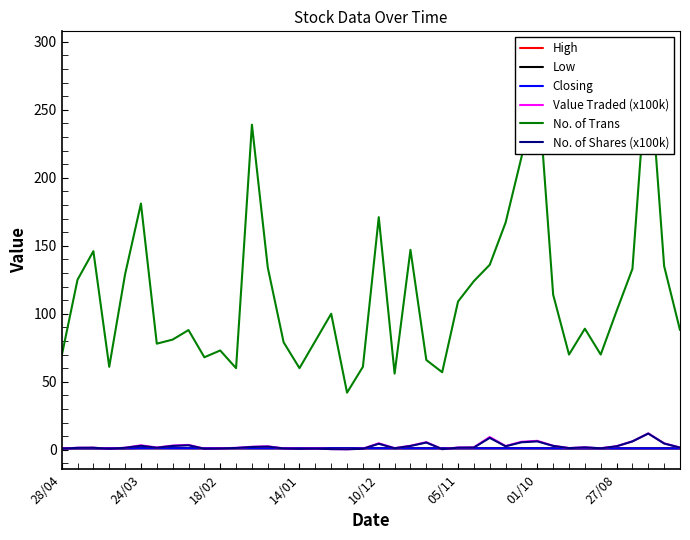

Is it true that Closing equals 1.7 at 39?

False